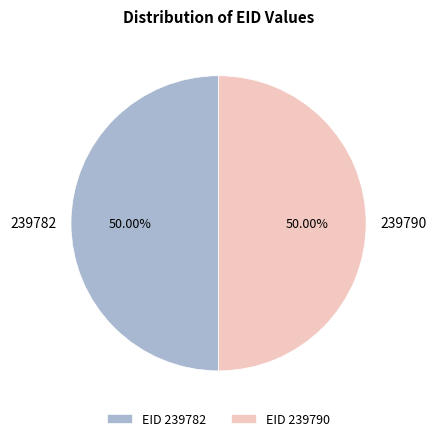

Approximately how many times larger is the value at 239790 compared to 239782?

1.0